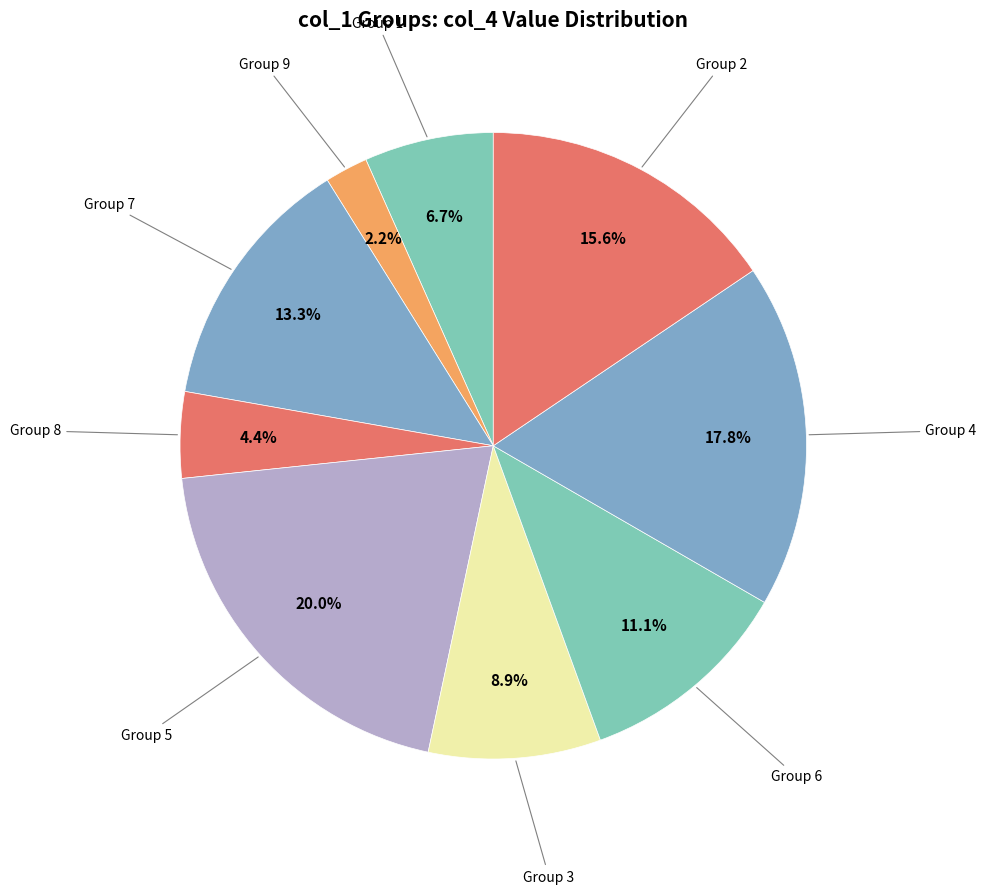

Combined, what portion of the pie is Group 7 and Group 6?

24.4%